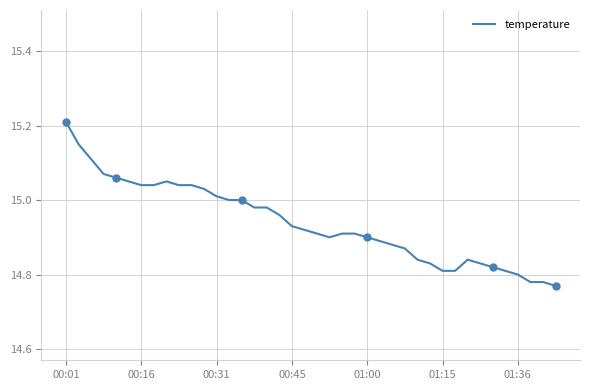

What is the value of the 29th point from the left?

14.8